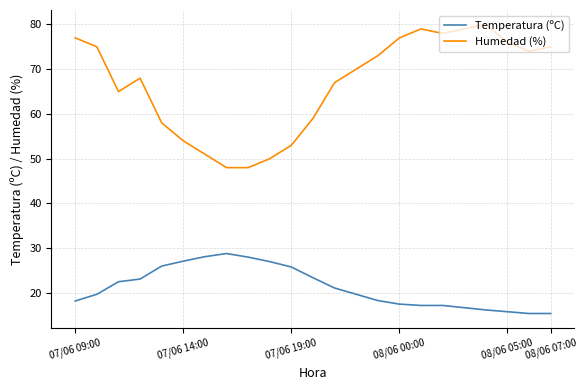

List the series in order of their peak value, lowest first.

Temperatura (ºC), Humedad (%)